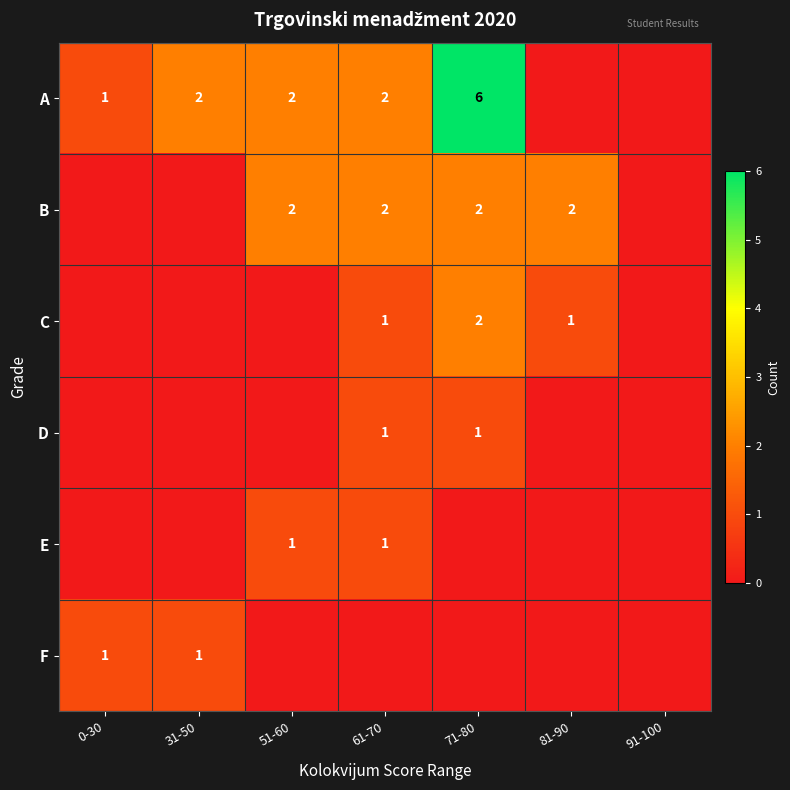

The B series shows 1 at 61-70. True or false?

False